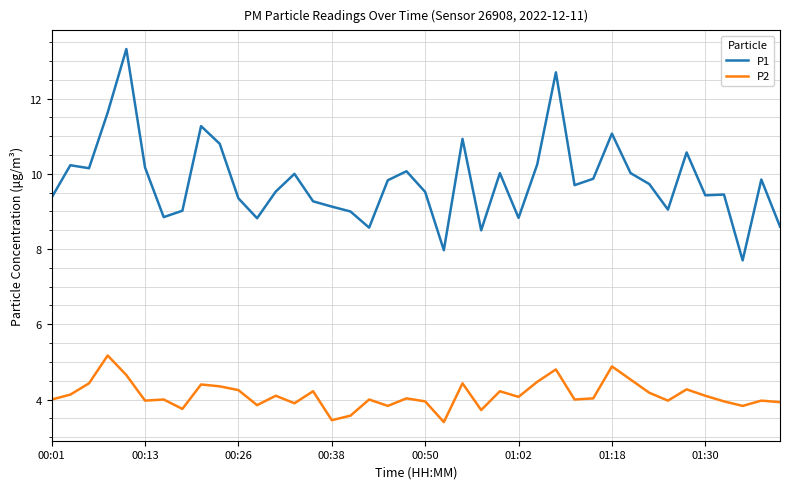

Which series has the largest range (max minus min)?

P1